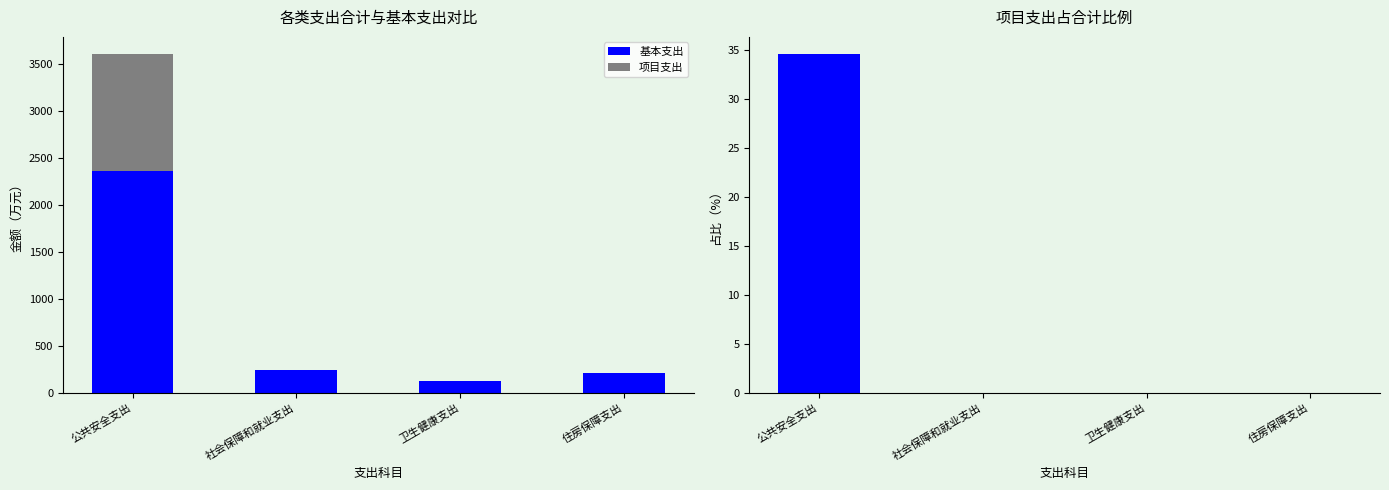

What is the label of the 3rd bar from the right?

社会保障和就业支出